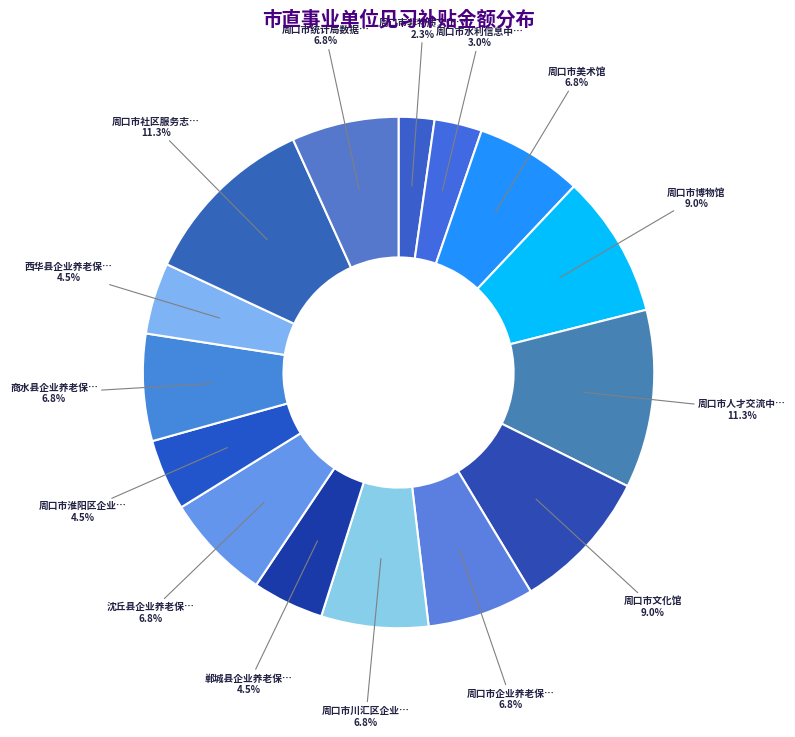

Between 周口市美术馆 and 周口市文化馆, which is larger?

周口市文化馆